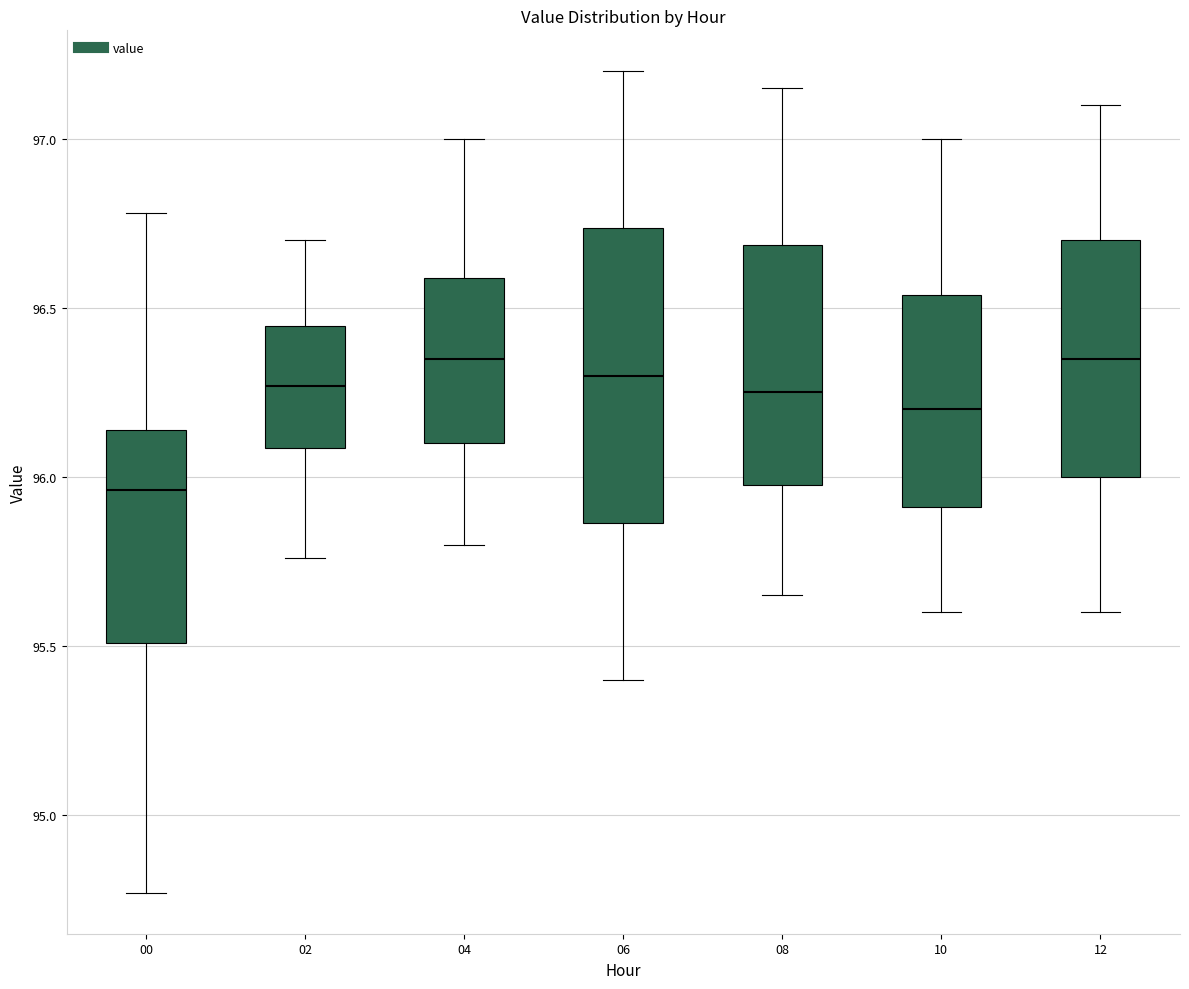

Reading left to right, read every box against the y-axis: the position of its median line, the range the box covers, and the ends of its whiskers. The values are not printed on the chart, so give them approximately, as read against the axis.

00: median 95.95, box 95.50 to 96.15, whiskers 94.75 to 96.80
02: median 96.25, box 96.10 to 96.45, whiskers 95.75 to 96.70
04: median 96.35, box 96.10 to 96.60, whiskers 95.80 to 97.00
06: median 96.30, box 95.85 to 96.75, whiskers 95.40 to 97.20
08: median 96.25, box 96.00 to 96.70, whiskers 95.65 to 97.15
10: median 96.20, box 95.90 to 96.55, whiskers 95.60 to 97.00
12: median 96.35, box 96.00 to 96.70, whiskers 95.60 to 97.10